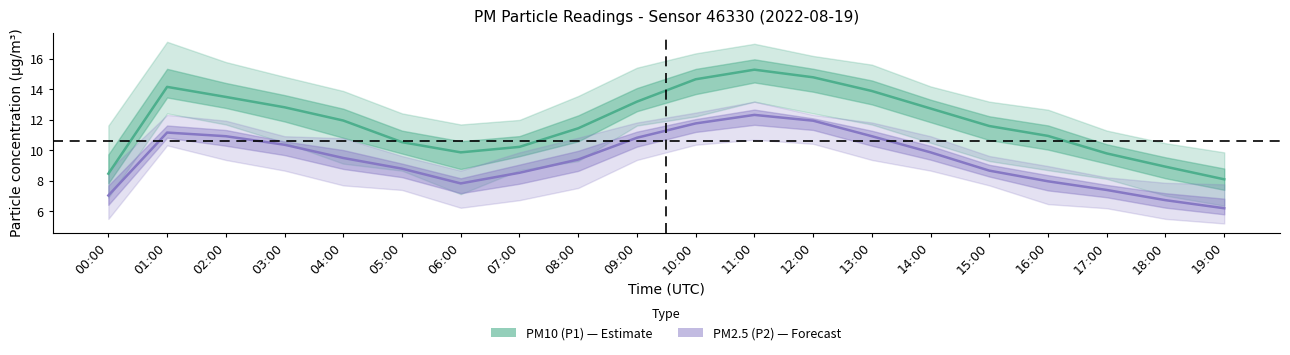

The PM10 (P1) series shows 13.2 at 09:00. True or false?

True